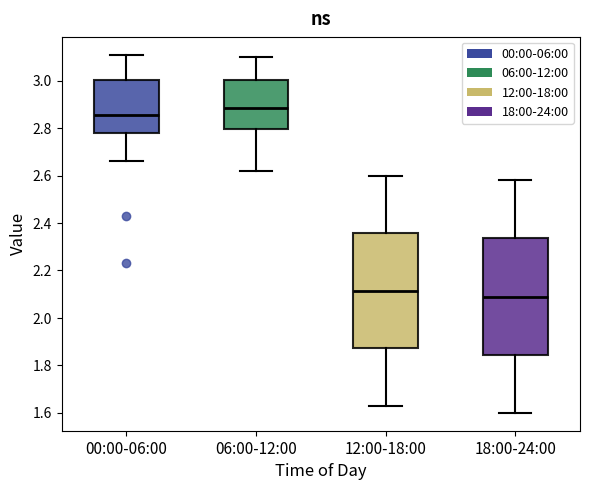

Reading left to right, transcribe this box plot: for each box, give where its median line is, the range the box spans, and where its two whiskers end, as read against the y-axis. The values are not printed on the chart, so give them approximately, as read against the axis.

00:00-06:00: median 2.86, box 2.78 to 3.00, whiskers 2.66 to 3.12
06:00-12:00: median 2.88, box 2.80 to 3.00, whiskers 2.62 to 3.10
12:00-18:00: median 2.12, box 1.88 to 2.36, whiskers 1.64 to 2.60
18:00-24:00: median 2.10, box 1.84 to 2.34, whiskers 1.60 to 2.58